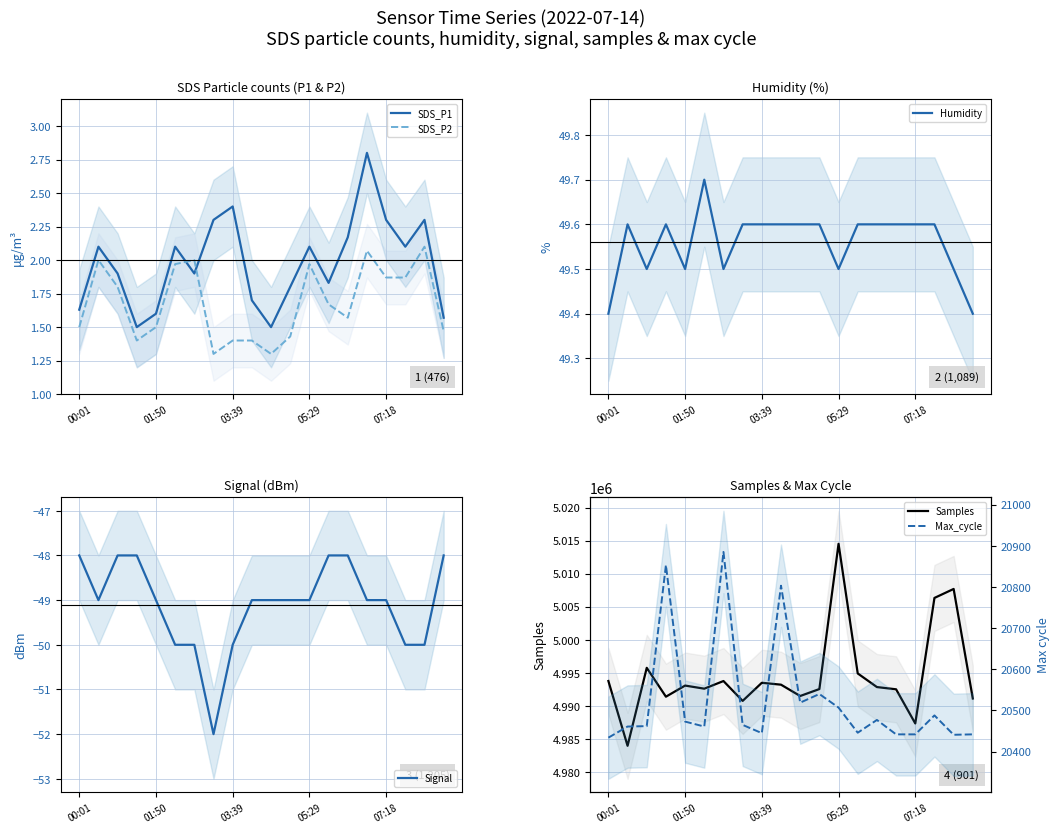

Count the Signal values in the range -50 to -48.

19